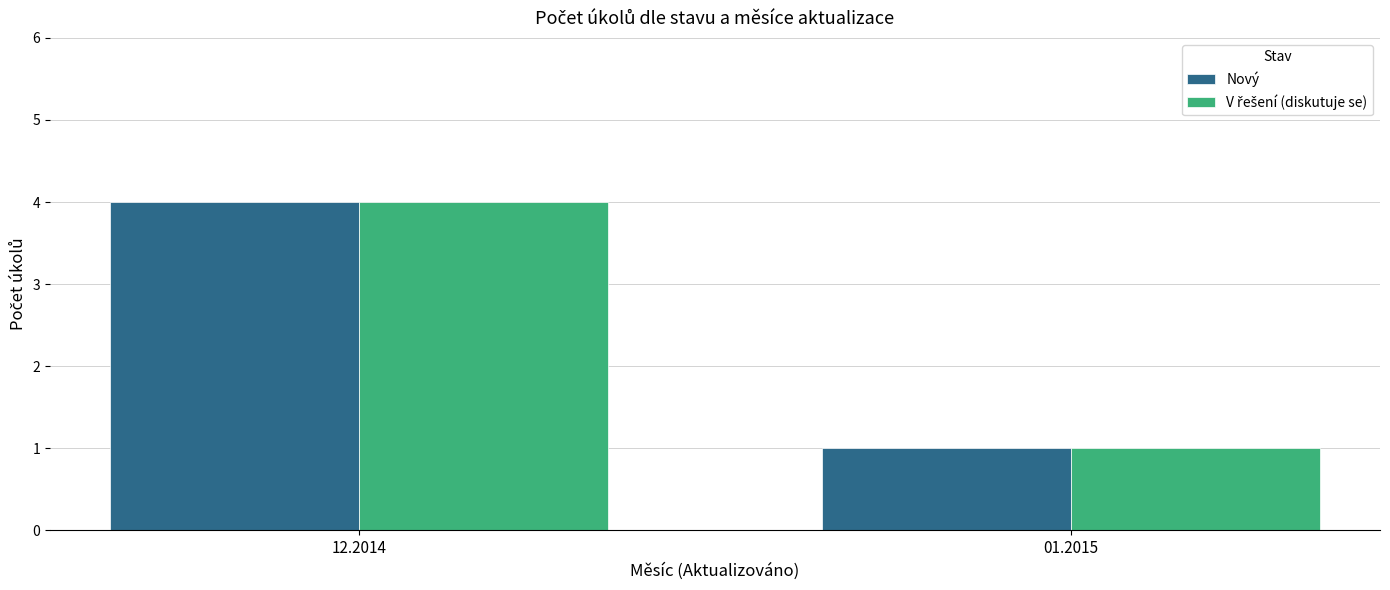

At which category is the sum across all series the highest?

12.2014